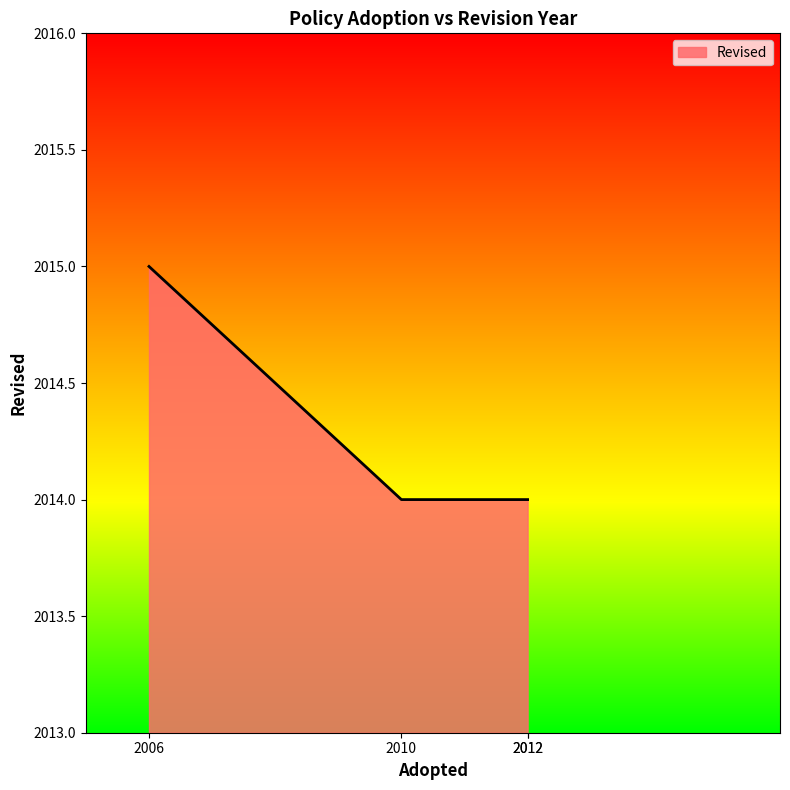

What is the change in value from 2006 to 2010?

-1